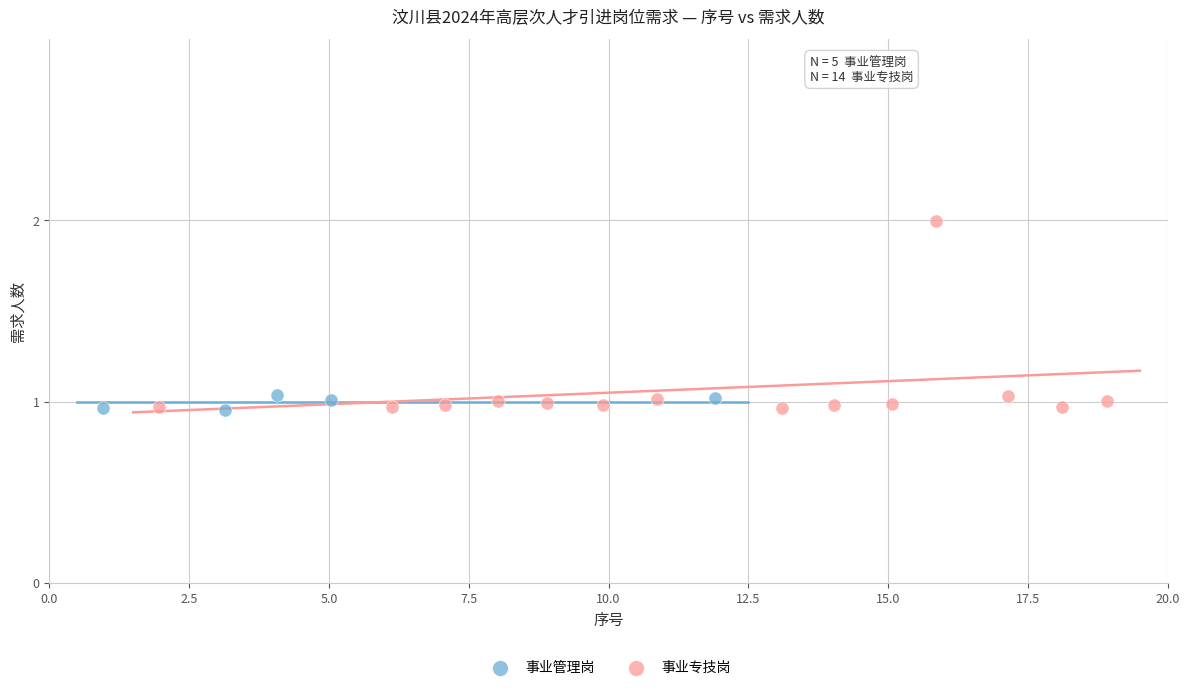

Which series contains the highest Y value?

事业专技岗